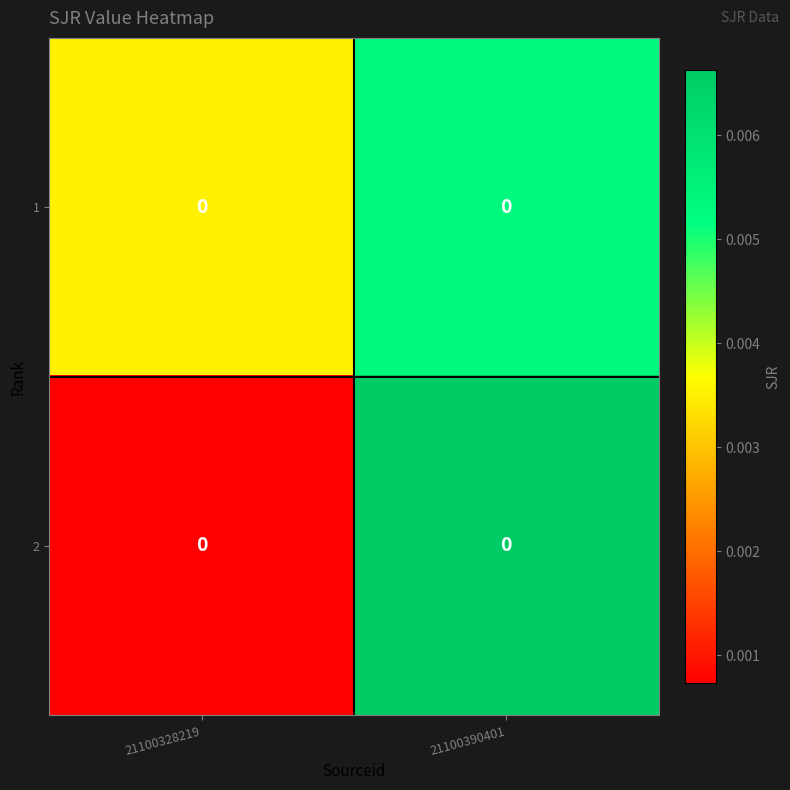

How many series are shown in this chart?

2